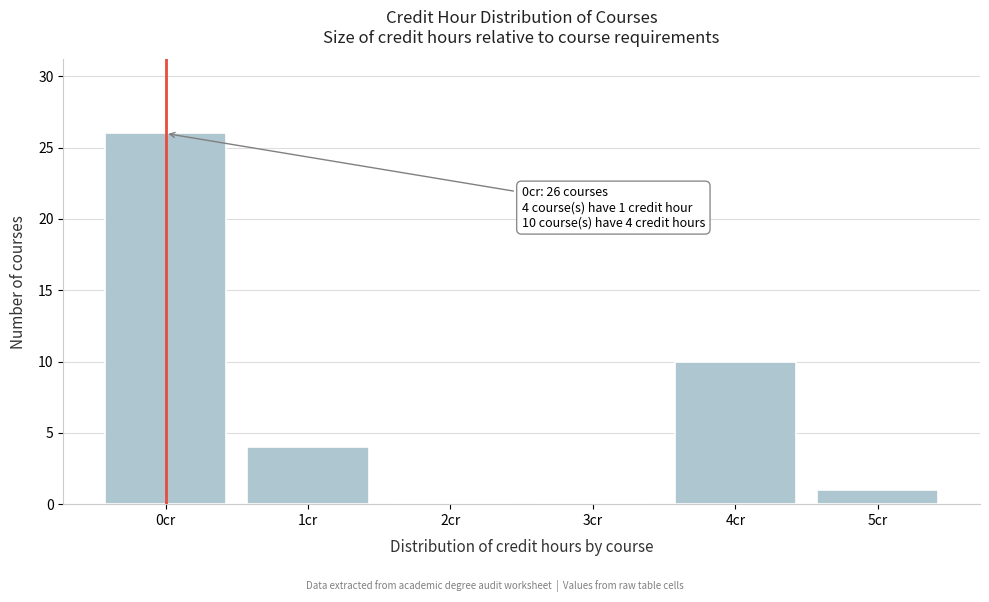

Reading left to right, list all the values displayed in this chart.

0cr=26	1cr=4	2cr=0	3cr=0	4cr=10	5cr=1